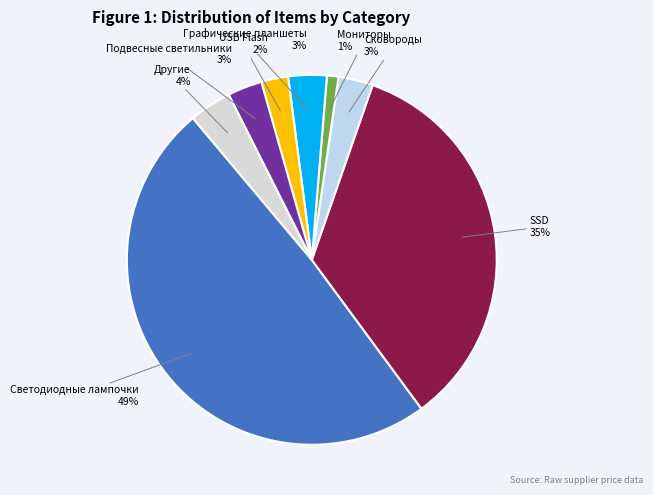

How many segments does this pie chart have?

8